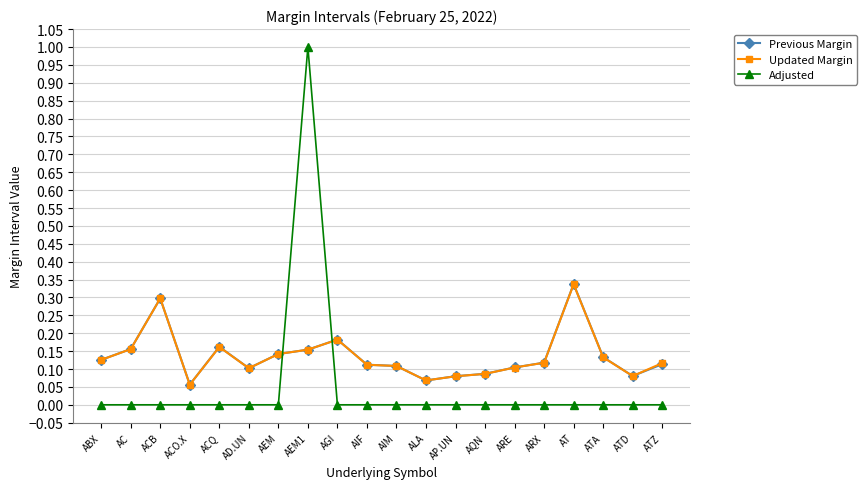

Count the Adjusted values in the range 0 to 1.

20